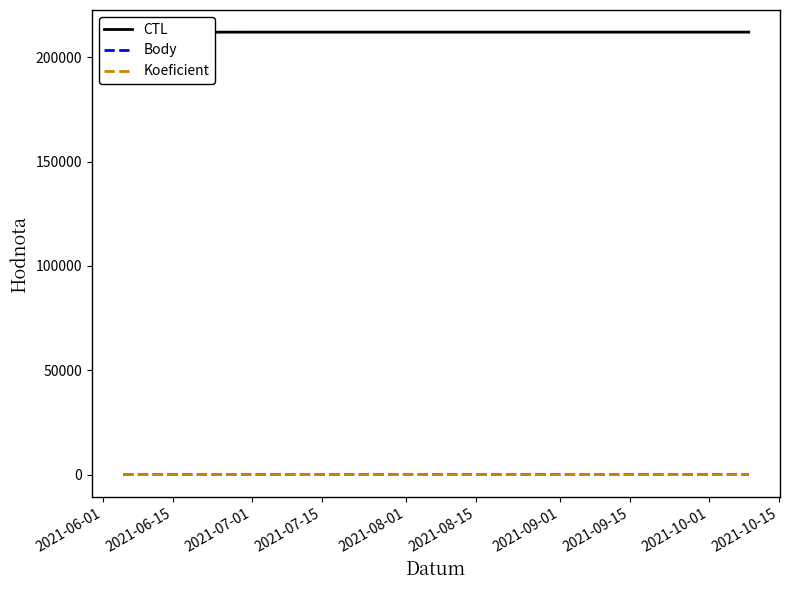

Which series changed the most between 2021-06-15 and 2021-08-01?

Koeficient